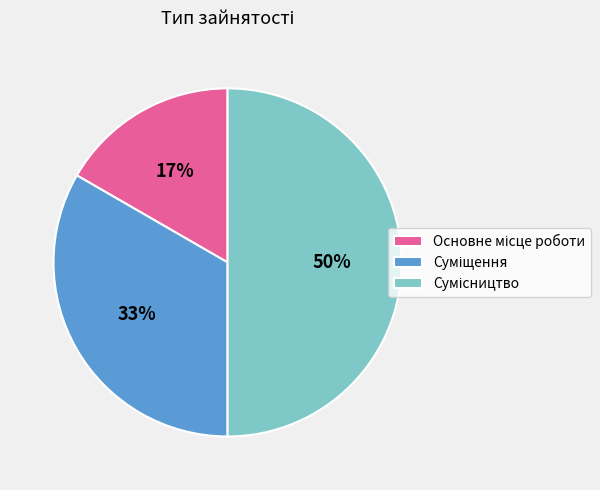

How many slices are in this pie chart?

3